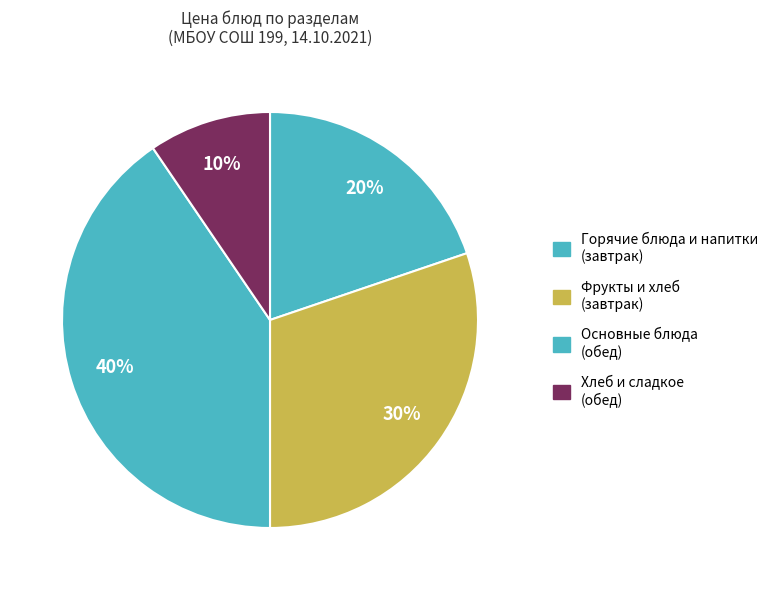

How many segments does this pie chart have?

4